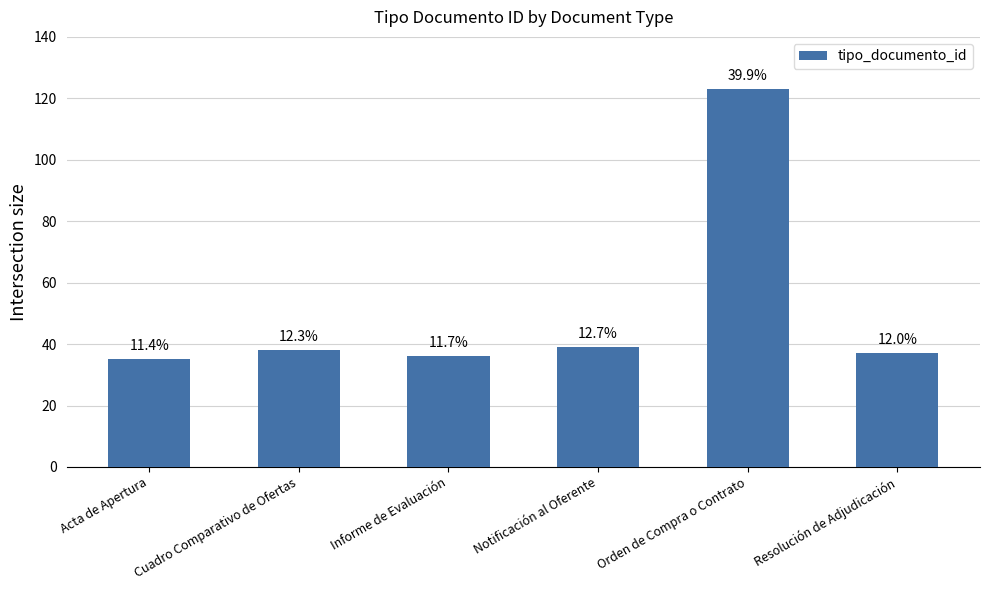

What is the difference between the second highest and second lowest values?

3